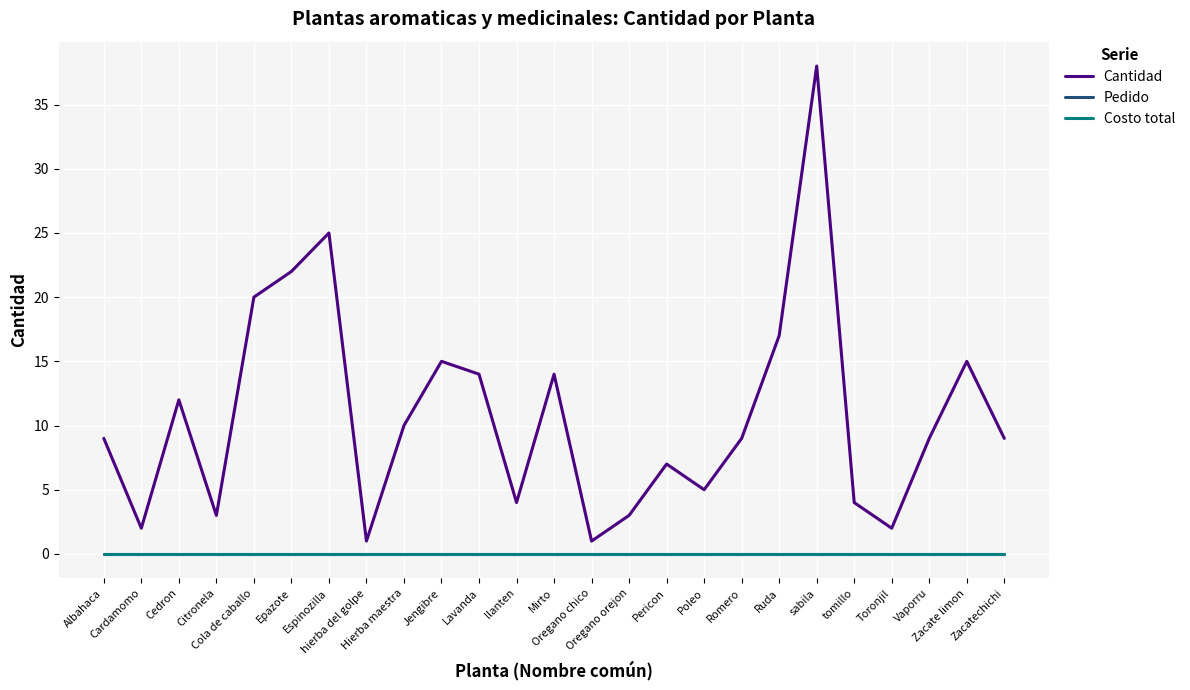

Reading right to left, what are all the values shown in this chart?

Cantidad: 9	15	9	2	4	38	17	9	5	7	3	1	14	4	14	15	10	1	25	22	20	3	12	2	9
Pedido: 0	0	0	0	0	0	0	0	0	0	0	0	0	0	0	0	0	0	0	0	0	0	0	0	0
Costo total: 0	0	0	0	0	0	0	0	0	0	0	0	0	0	0	0	0	0	0	0	0	0	0	0	0